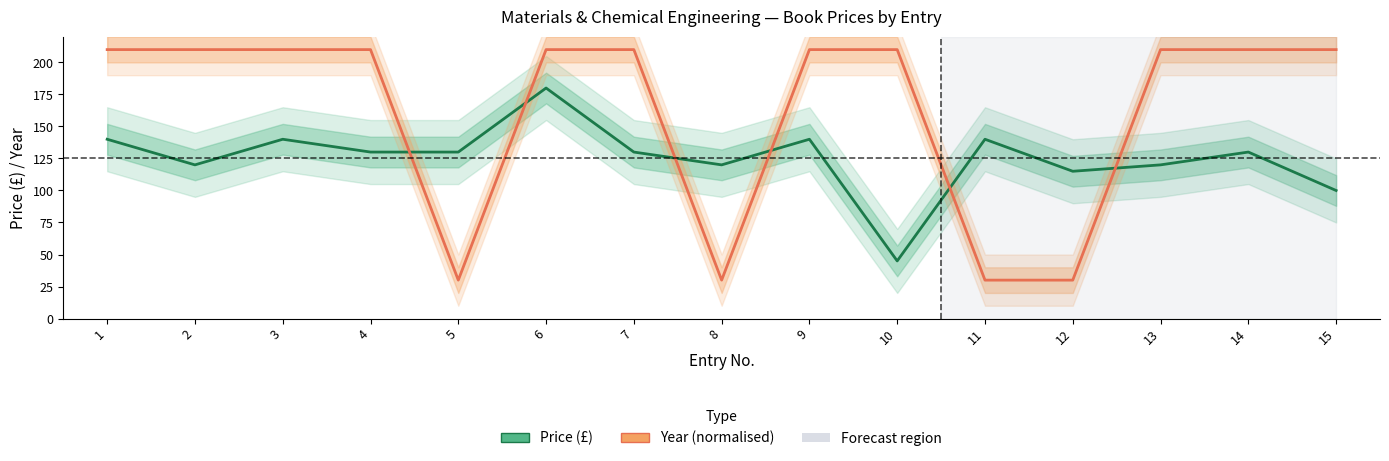

Does the chart have visible grid lines?

No